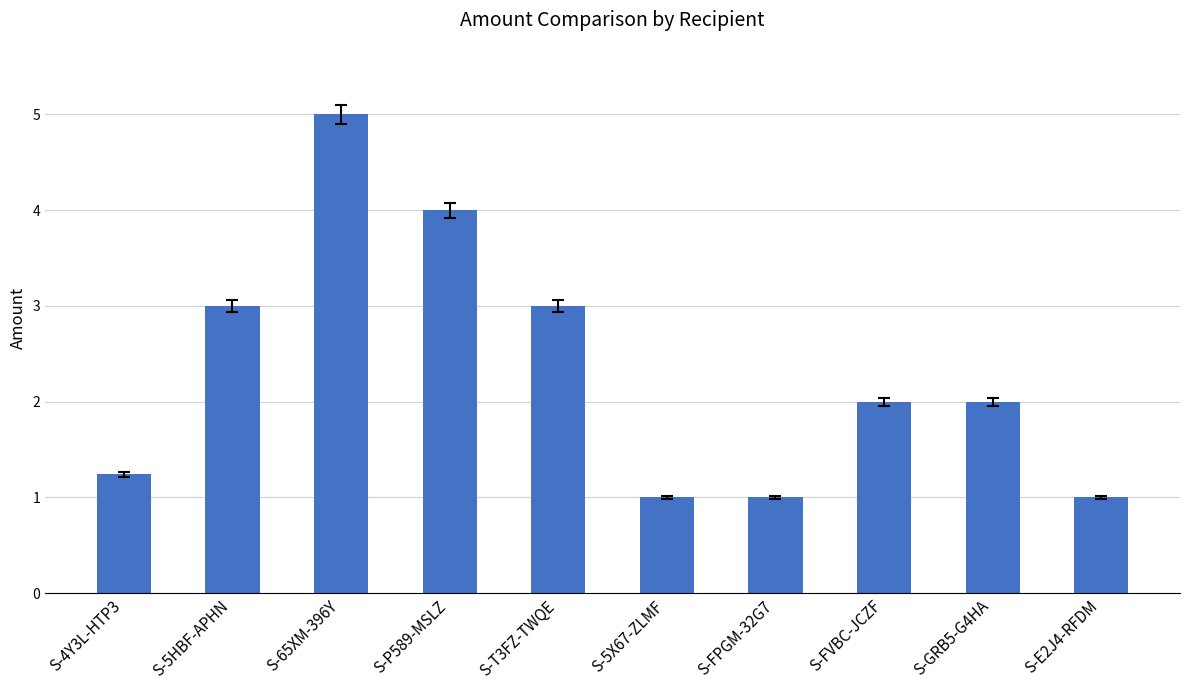

Are the bars grouped side by side (vs. stacked)?

No